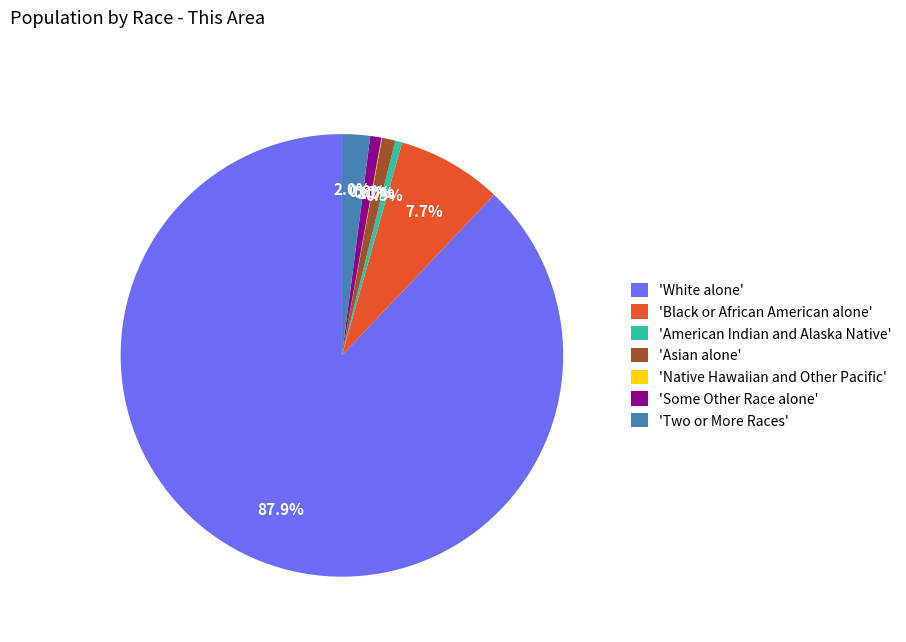

Is 'Two or More Races' the majority of the pie?

No